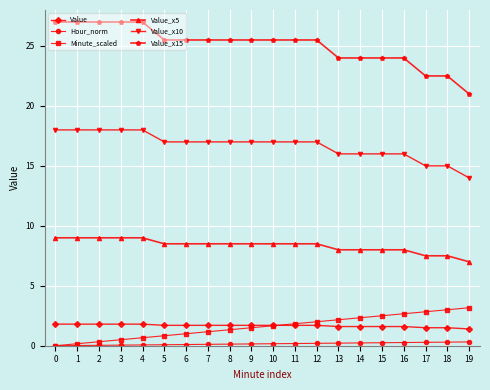

Which series has the widest spread of values?

Value_x15